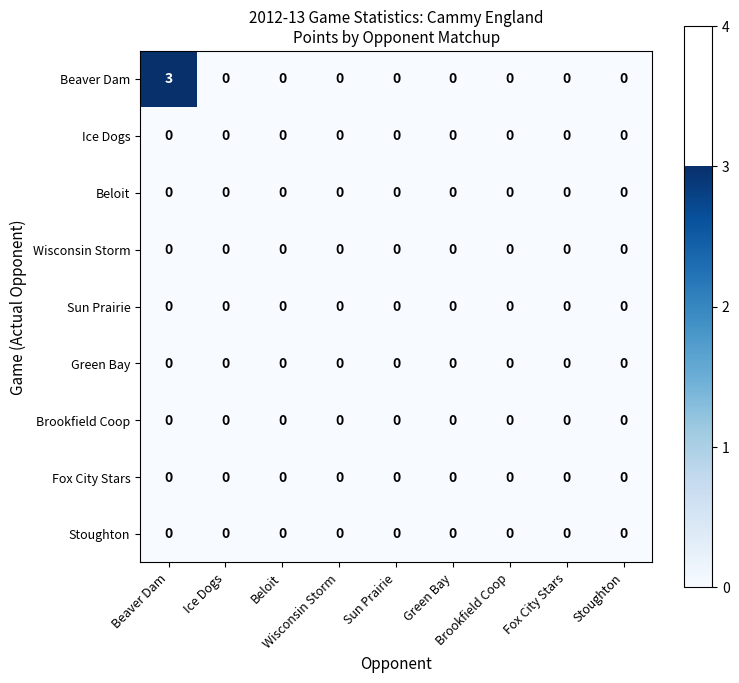

What is the greatest value displayed?

3